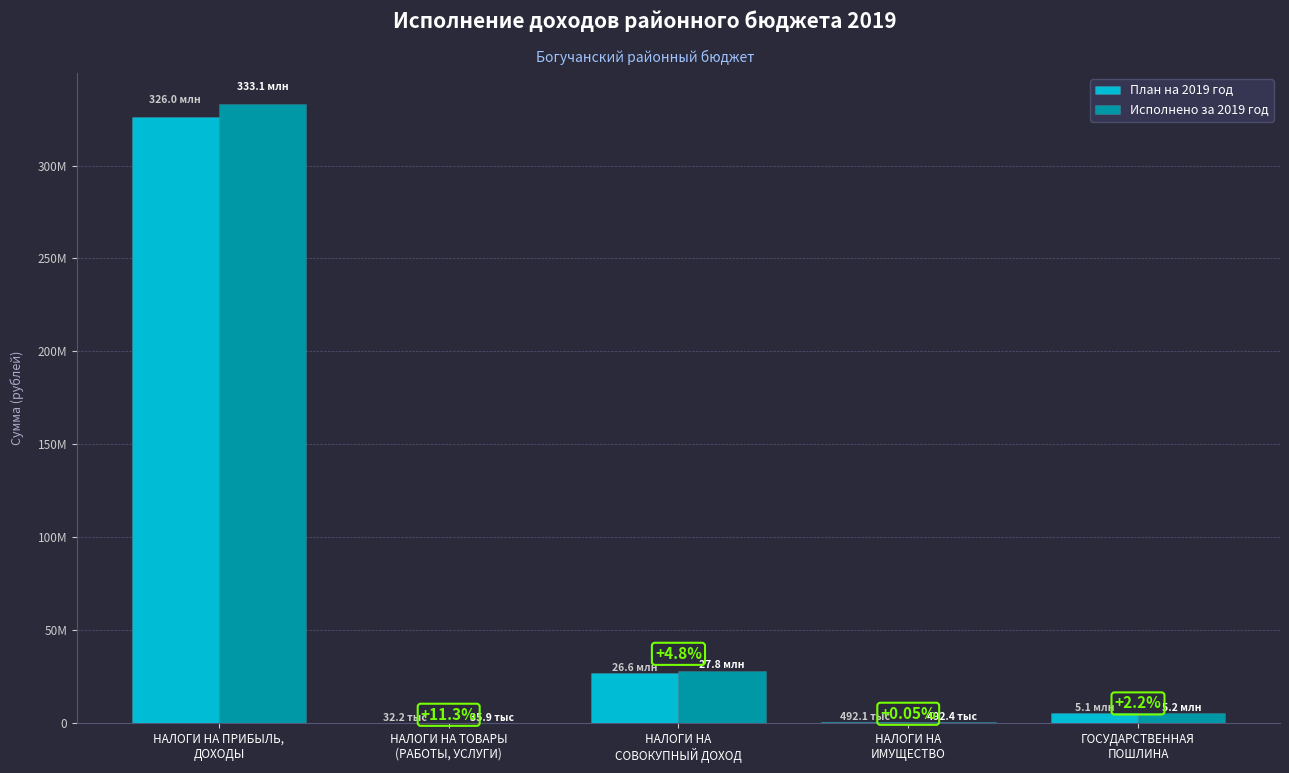

Are the bars grouped side by side (vs. stacked)?

Yes